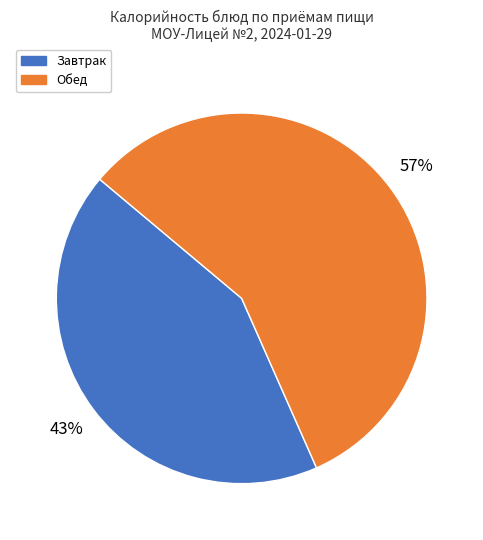

Is there a majority slice in this chart?

Yes